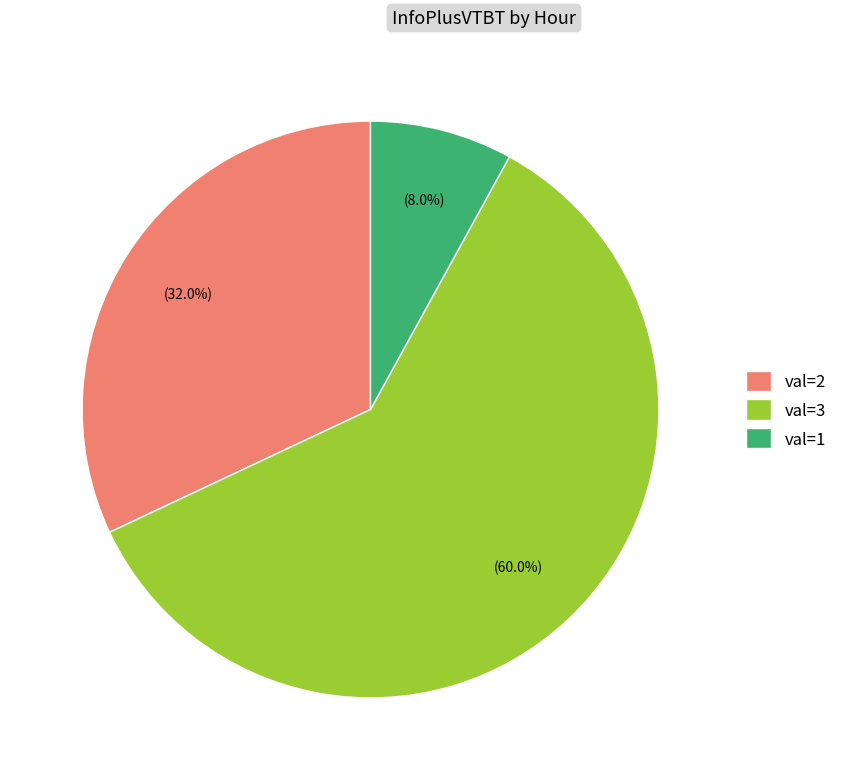

Which category has the smallest portion of the pie?

val=1